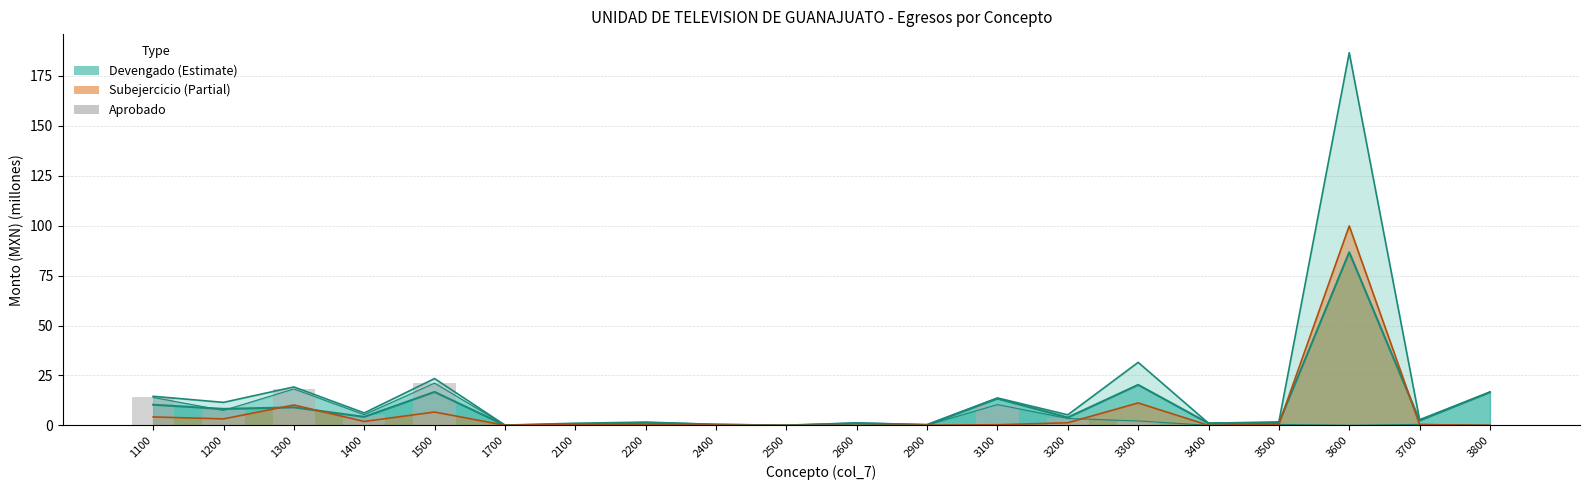

Reading right to left, what are all the values shown in this chart?

0.1	0.5	0.1	0.5	0.1	2.2	3.5	10.4	0.2	0.9	0.0	0.2	0.4	0.4	0.1	21.2	5.4	18.2	7.5	14.0